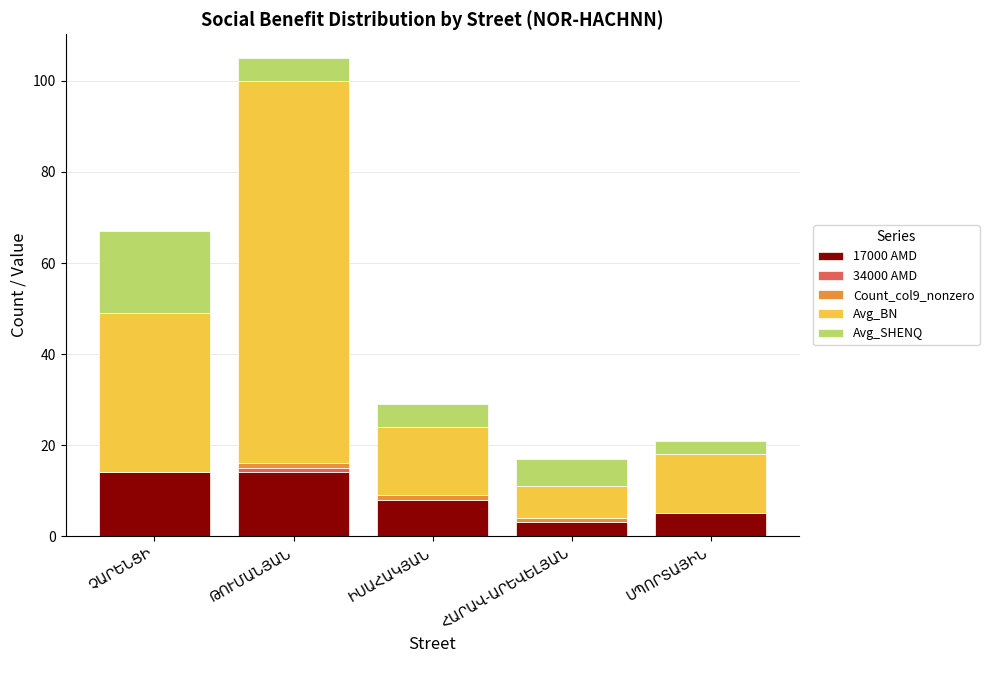

Between ԹՈՒՄԱՆՅԱՆ and ՀԱՐԱՎ-ԱՐԵՎԵԼՅԱՆ, which is larger?

ԹՈՒՄԱՆՅԱՆ